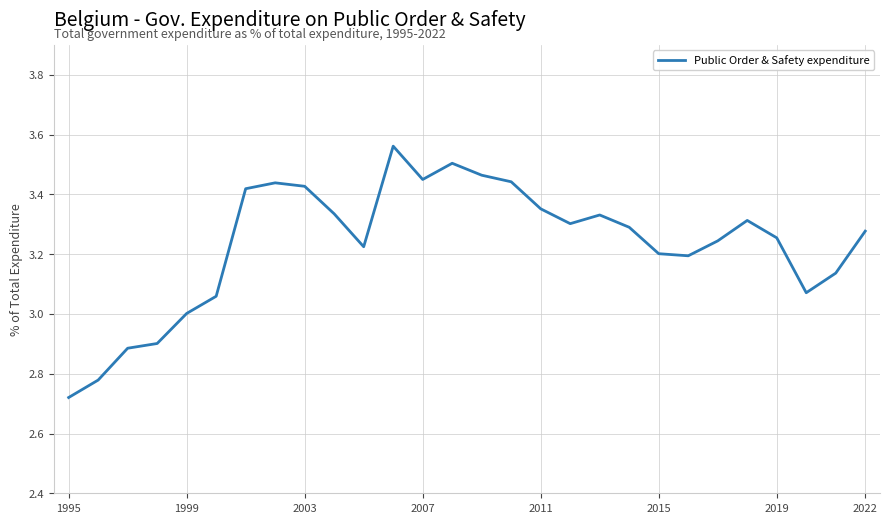

Does the chart display data point markers on the line(s)?

No